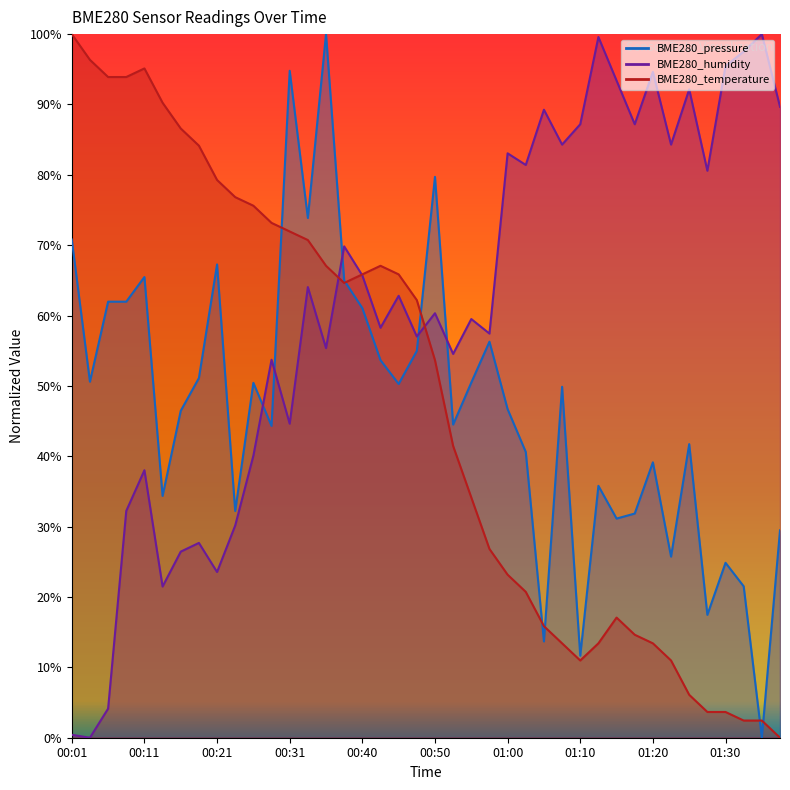

At which label does BME280_temperature reach its peak?

00:01